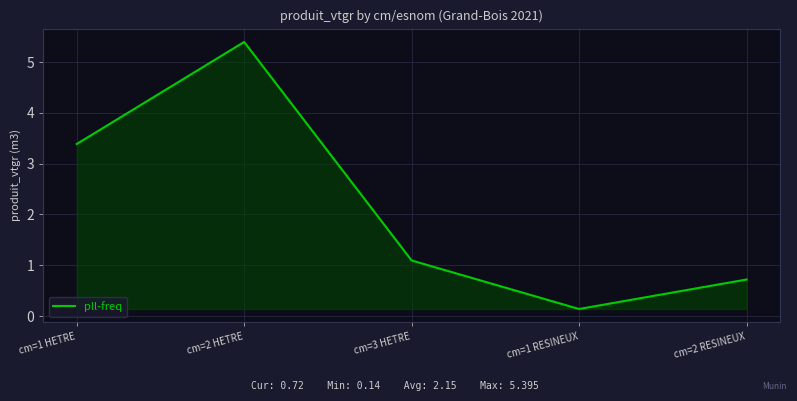

The chart shows a value of 0.7 at cm=3 HETRE. True or false?

False